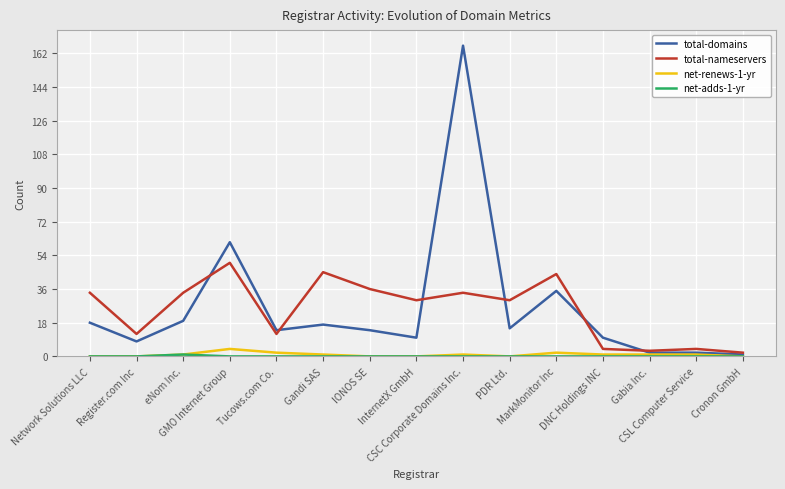

Which series has the widest spread of values?

total-domains